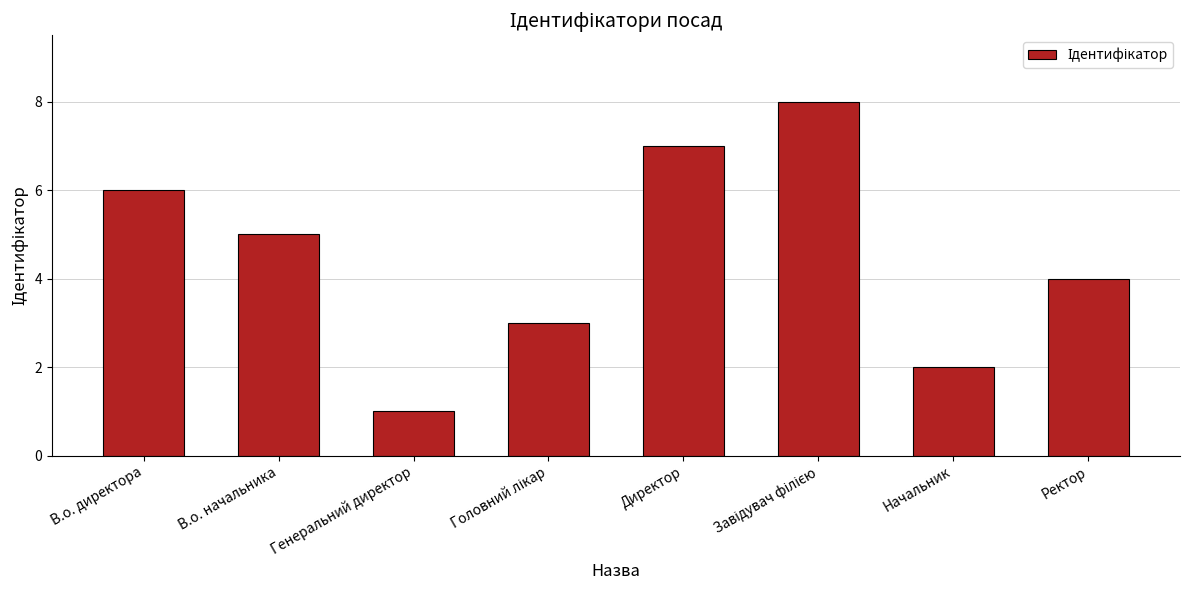

What is the ratio of the value at Начальник to the value at В.о. начальника?

0.4